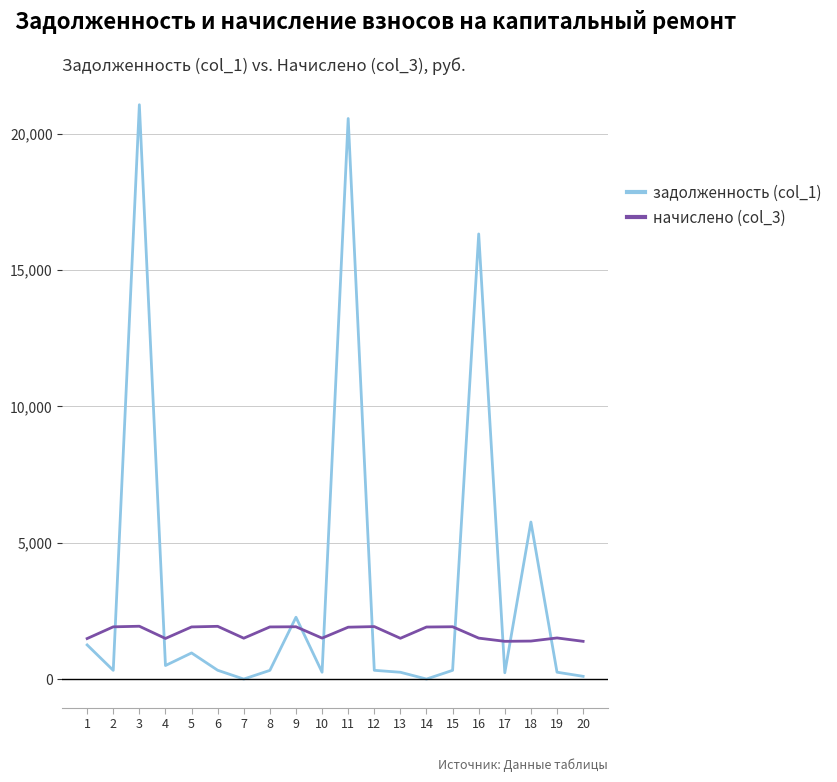

What is the sum of the начислено (col_3) values at 5 and 4?

3399.4